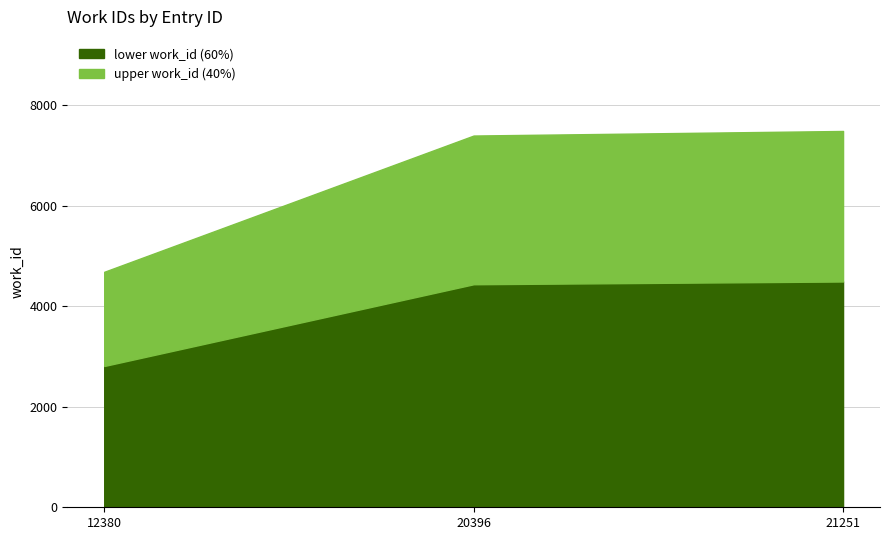

Rank the categories by value from lowest to highest.

12380, 20396, 21251